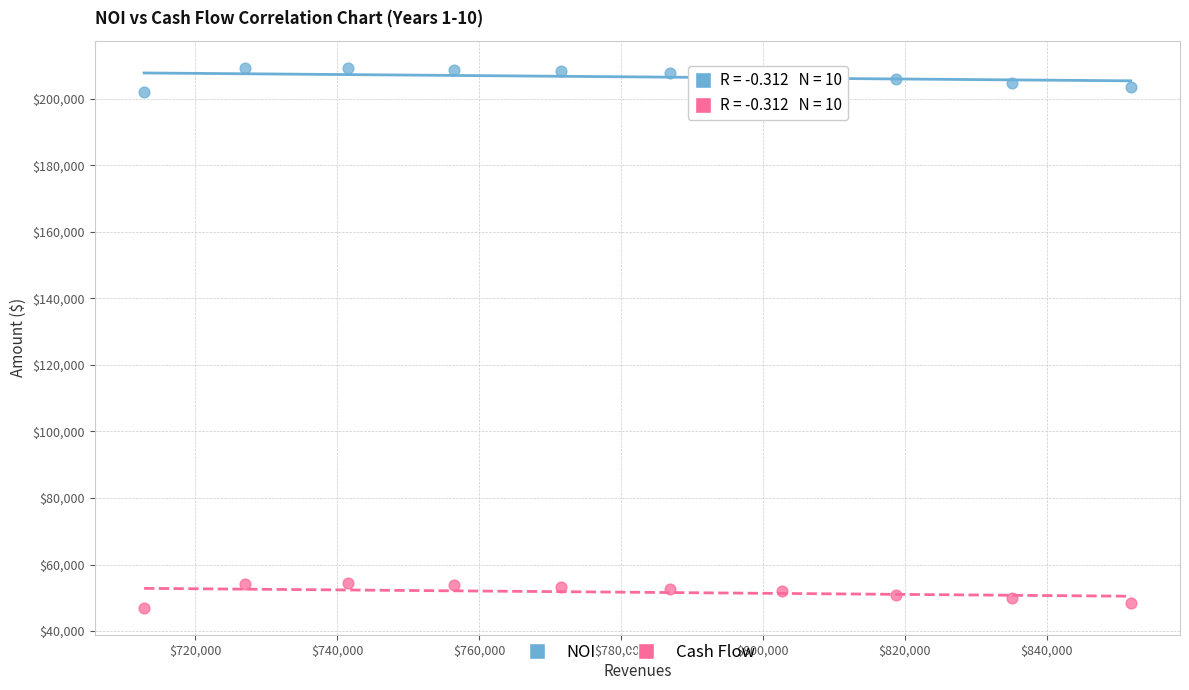

Which series contains the lowest Y value?

Cash Flow